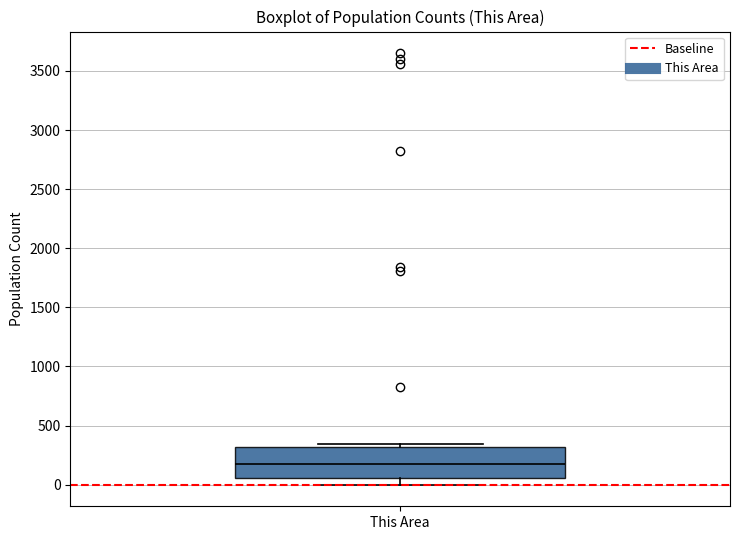

Read this box plot against the y-axis: the position of the median line, the range covered by the box, and the ends of both whiskers. The values are not printed on the chart, so give them approximately, as read against the axis.

median 150, box 50 to 300, whiskers 0 to 350